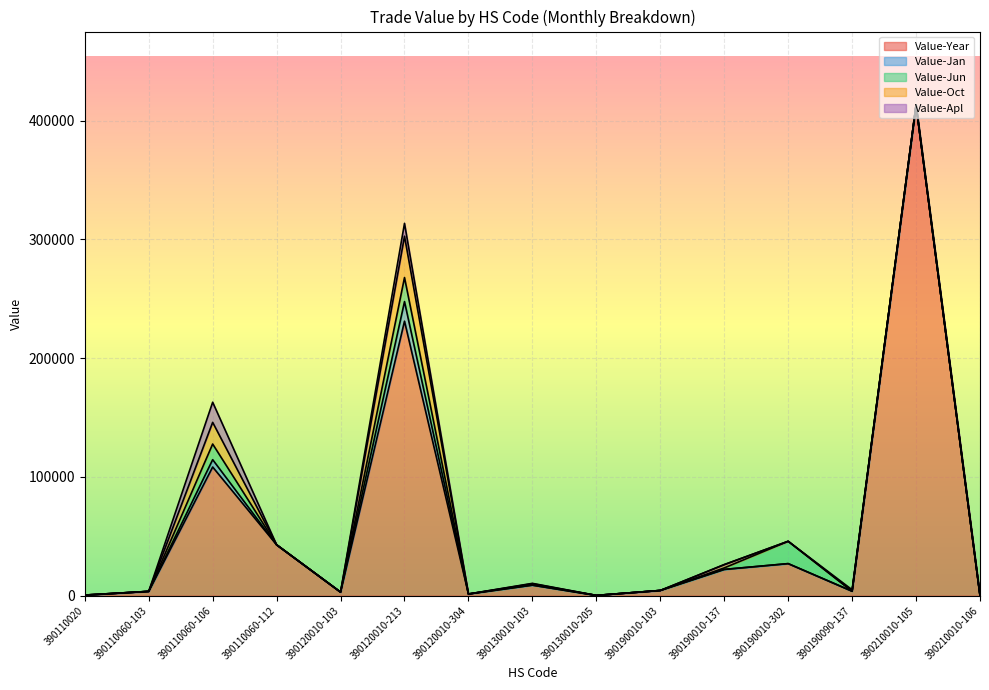

At which label is Value-Year closest to 206620?

390120010-213